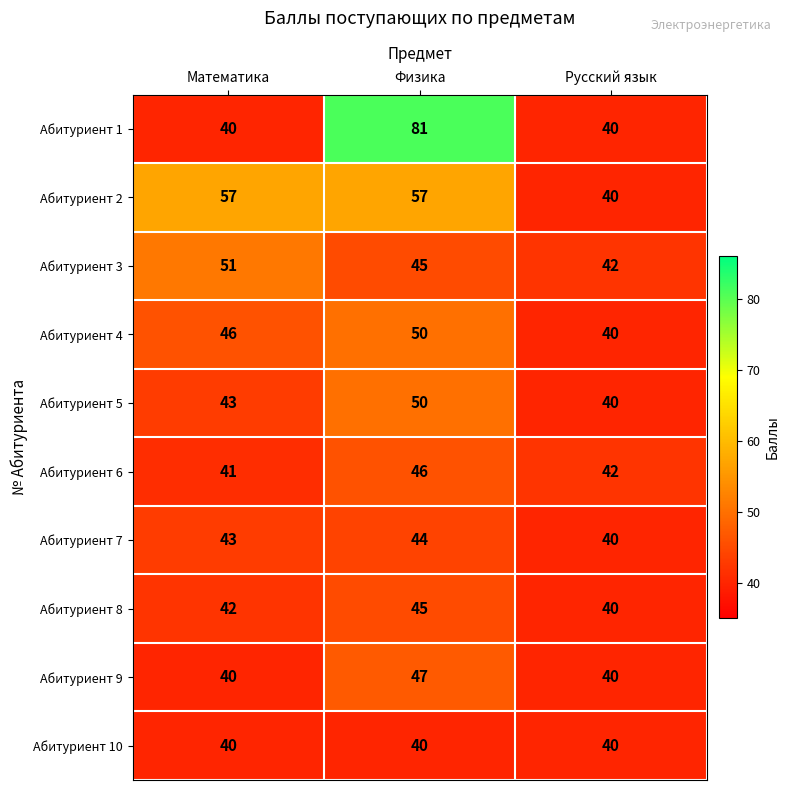

Which series has the widest spread of values?

Абитуриент 1